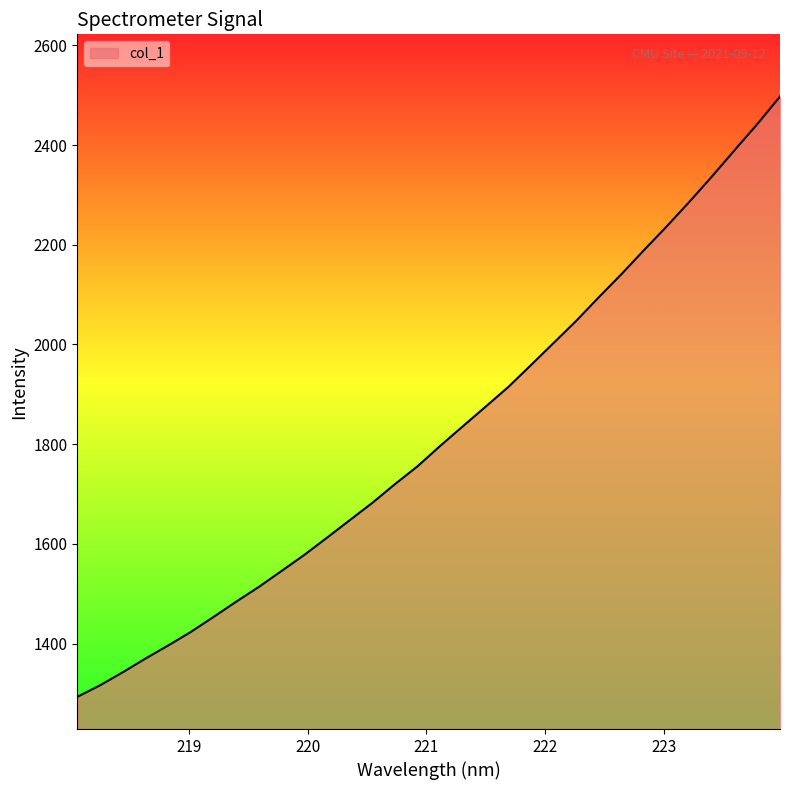

What is the maximum value shown in the chart?

2497.3